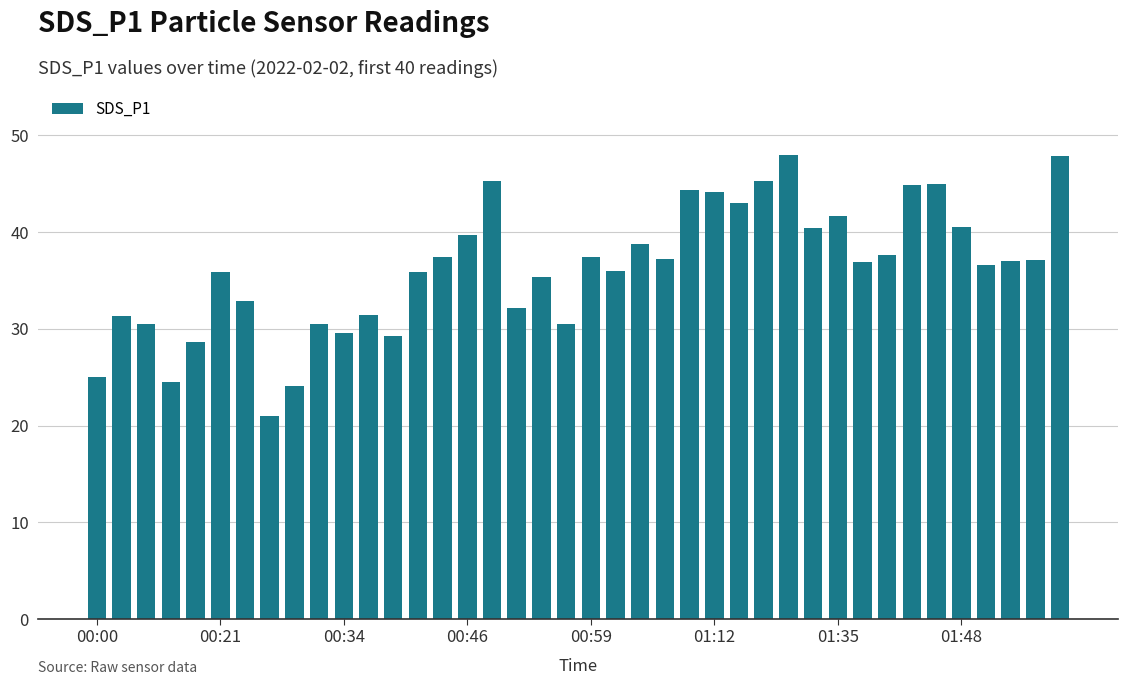

How many data points does each series have?

40